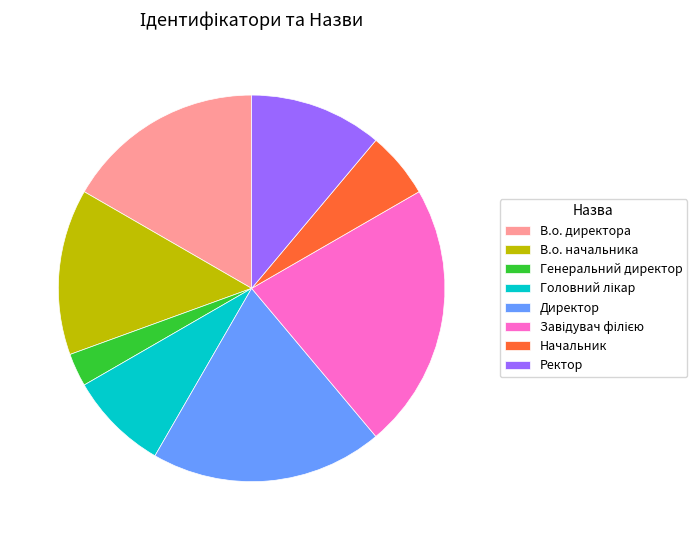

Does Генеральний директор represent more than half of the total?

No